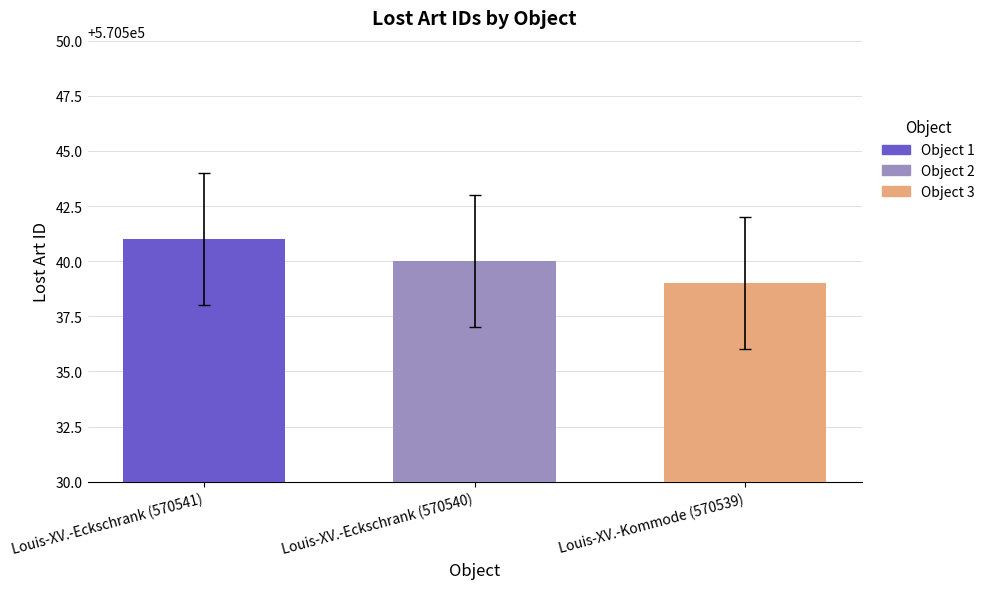

What is the sum of all values?

1711620